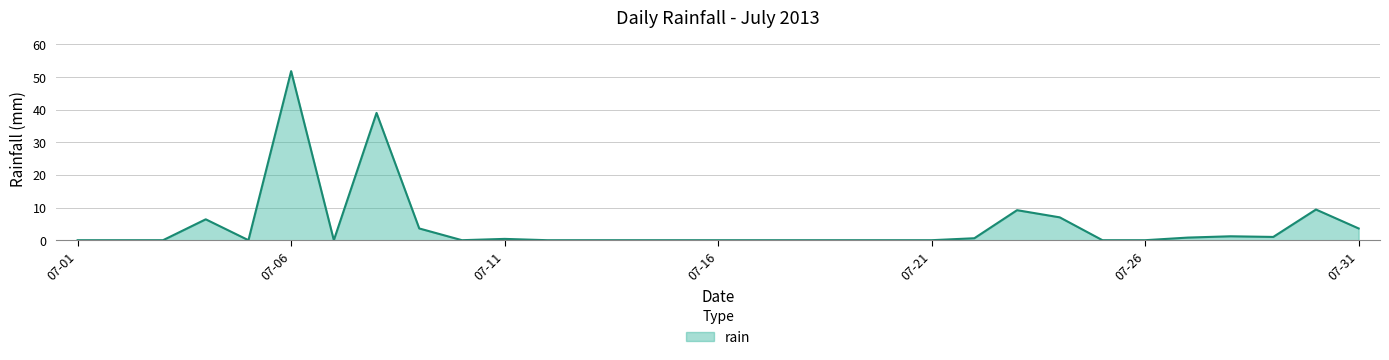

What is the maximum value shown in the chart?

51.8